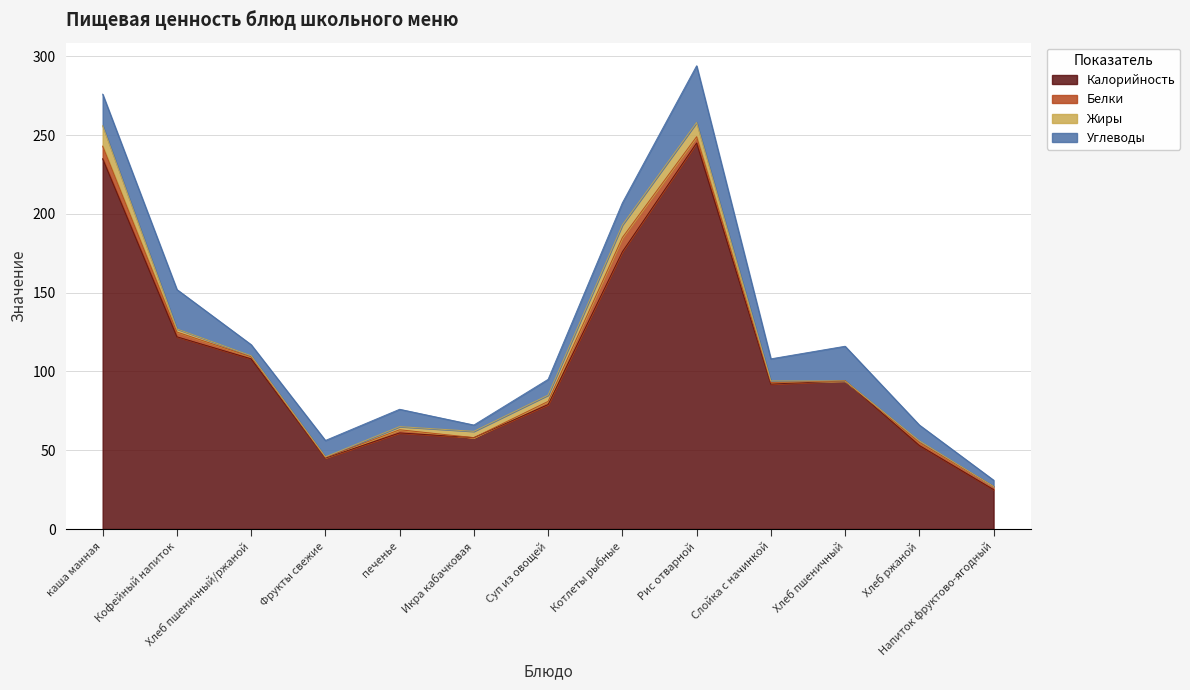

True or false: Белки and Углеводы cross at least once.

False